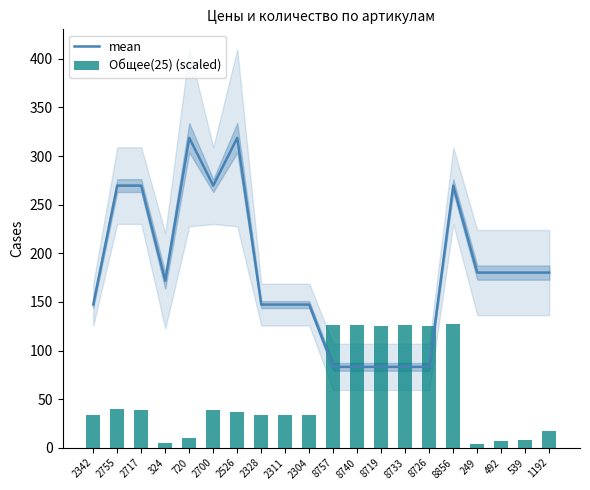

What is the maximum value for Общее(25) (scaled)?

127.5